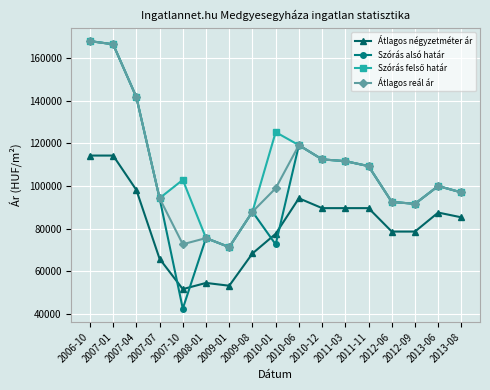

What is the average value of the Átlagos négyzetméter ár series?

81777